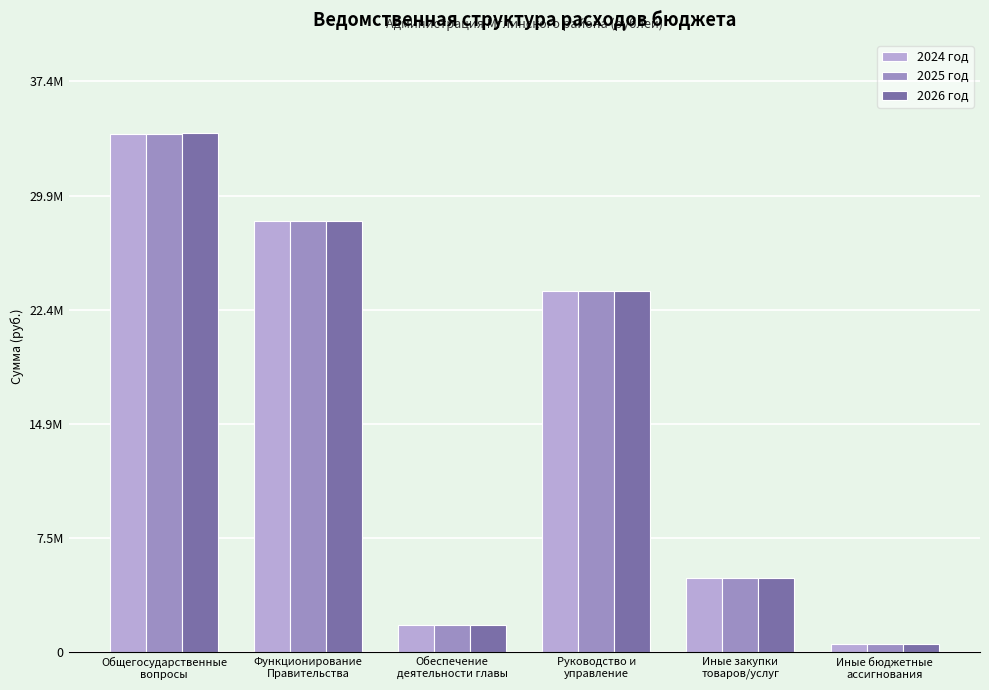

Reading left to right, transcribe all the data shown in this chart.

2024 год: 33938131	28245959	1818322	23633242	4844106	548000
2025 год: 33938289	28245959	1818322	23633242	4844106	548000
2026 год: 33970384	28245959	1818322	23633242	4844106	548000